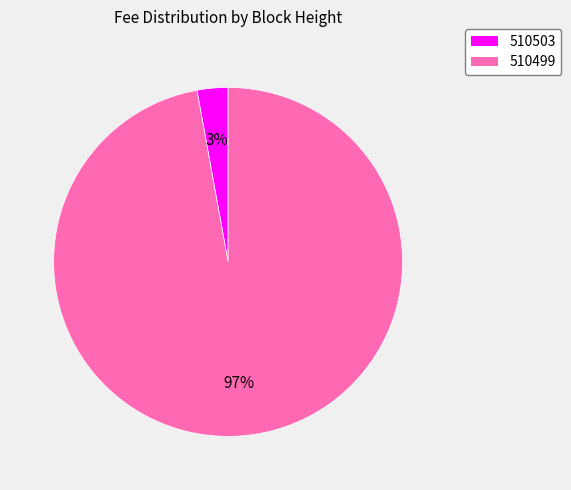

Which category has the biggest portion of the pie?

510499